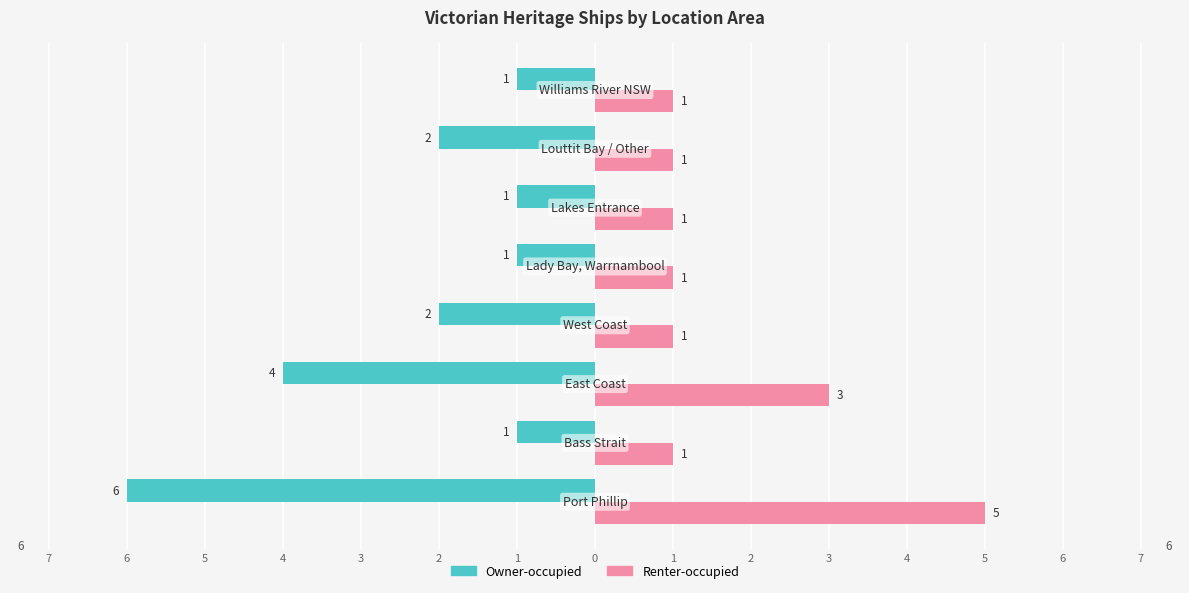

What is the label of the 7th bar from the right?

2